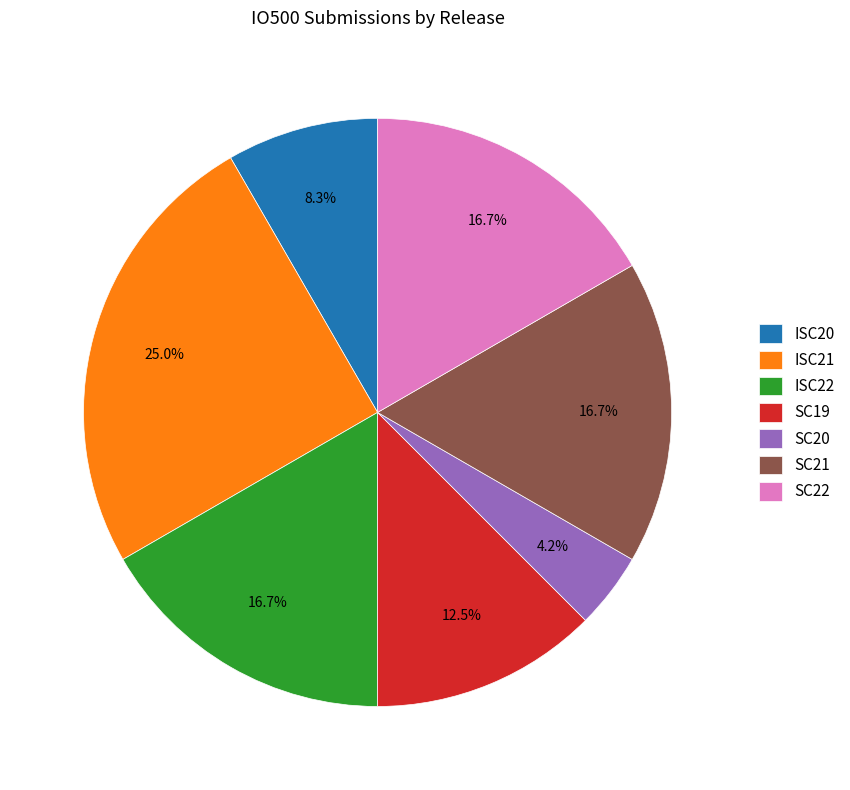

How many slices are in this pie chart?

7